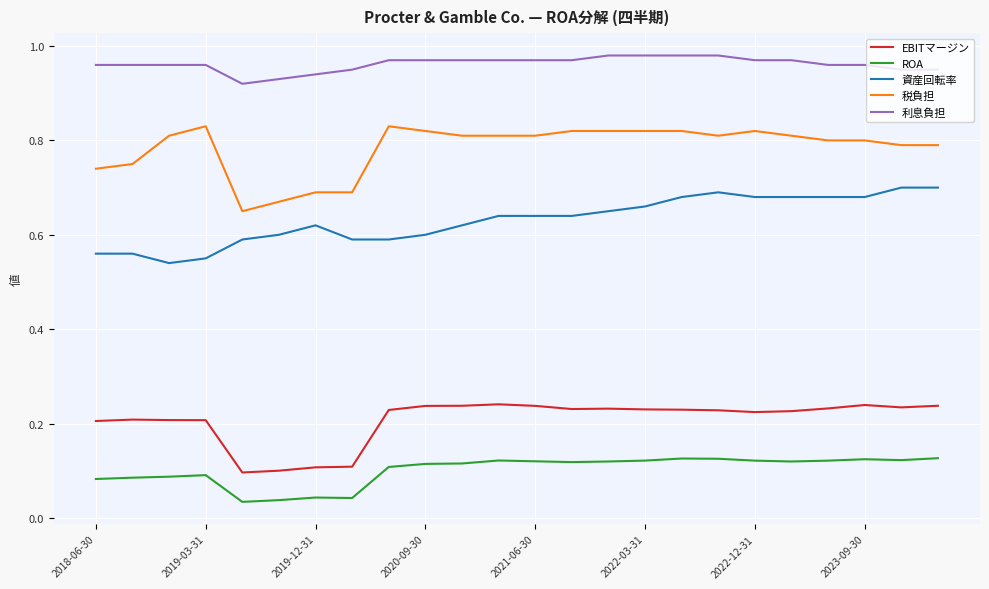

Rank the series by their maximum value, from lowest to highest.

ROA, EBITマージン, 資産回転率, 税負担, 利息負担